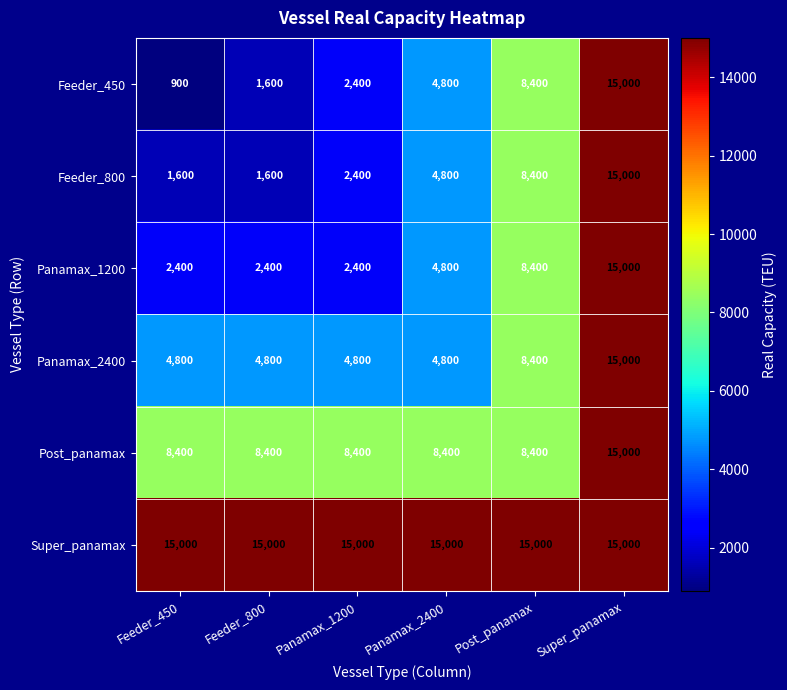

At which label is Panamax_1200 closest to 8700?

Post_panamax